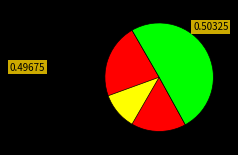

Approximately how many times larger is the value at 10 CFR 430 (United States) compared to Energy Efficiency Regulations (Canada)?

1.0